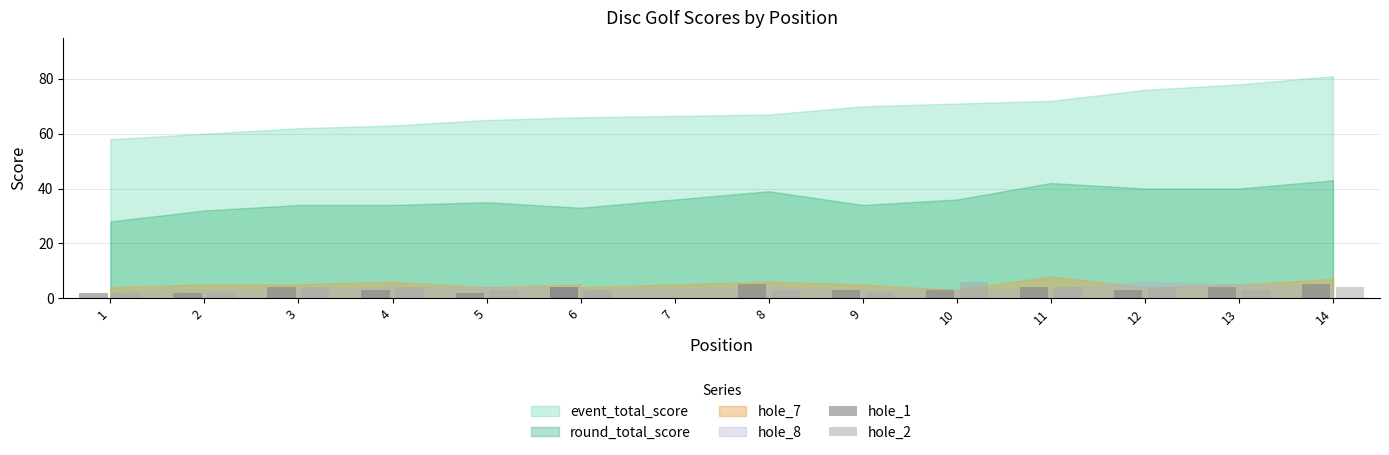

At which label is hole_2 closest to 4?

3